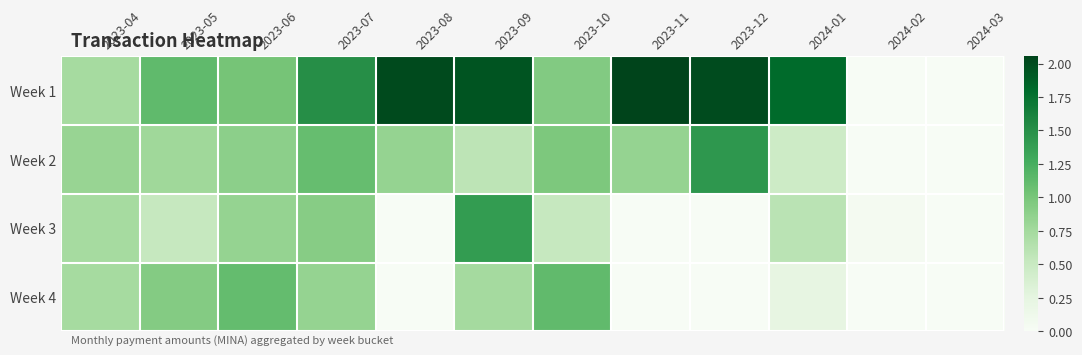

Reading right to left, transcribe all the data shown in this chart.

Week 1: 2024-03=0.0	2024-02=0.0	2024-01=1.8	2023-12=2.0	2023-11=2.1	2023-10=0.9	2023-09=1.9	2023-08=2.0	2023-07=1.5	2023-06=1.0	2023-05=1.1	2023-04=0.7
Week 2: 2024-03=0.0	2024-02=0.0	2024-01=0.5	2023-12=1.4	2023-11=0.8	2023-10=1.0	2023-09=0.6	2023-08=0.8	2023-07=1.1	2023-06=0.9	2023-05=0.8	2023-04=0.8
Week 3: 2024-03=0.0	2024-02=0.0	2024-01=0.6	2023-12=0.0	2023-11=0.0	2023-10=0.5	2023-09=1.4	2023-08=0.0	2023-07=0.9	2023-06=0.8	2023-05=0.5	2023-04=0.7
Week 4: 2024-03=0.0	2024-02=0.0	2024-01=0.2	2023-12=0.0	2023-11=0.0	2023-10=1.1	2023-09=0.7	2023-08=0.0	2023-07=0.8	2023-06=1.1	2023-05=0.9	2023-04=0.7